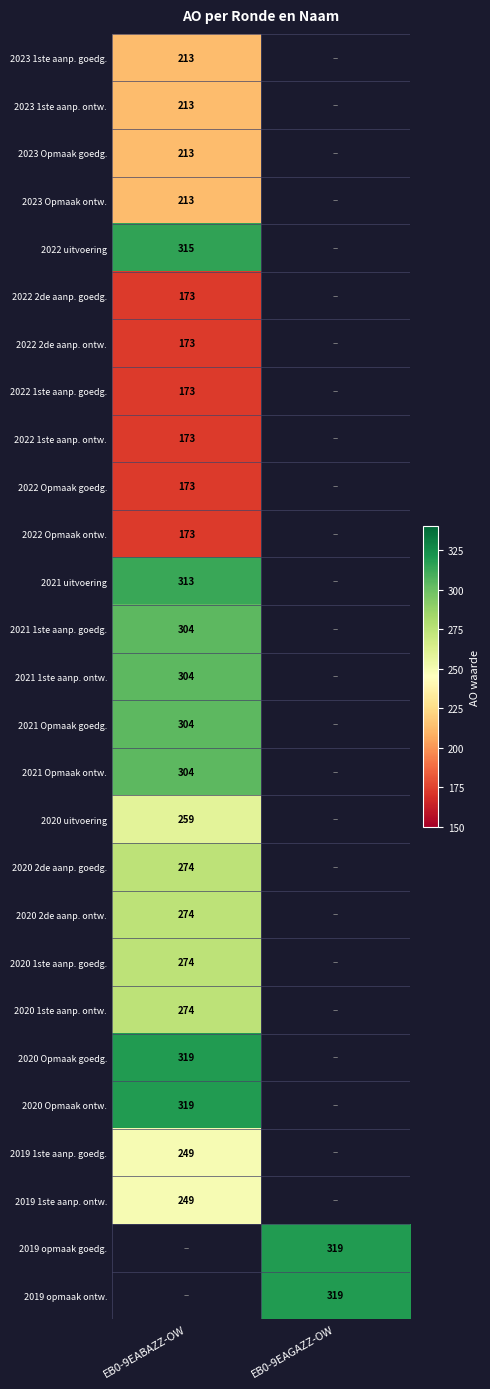

Which has a higher value, EB0-9EABAZZ-OW or EB0-9EAGAZZ-OW?

EB0-9EAGAZZ-OW